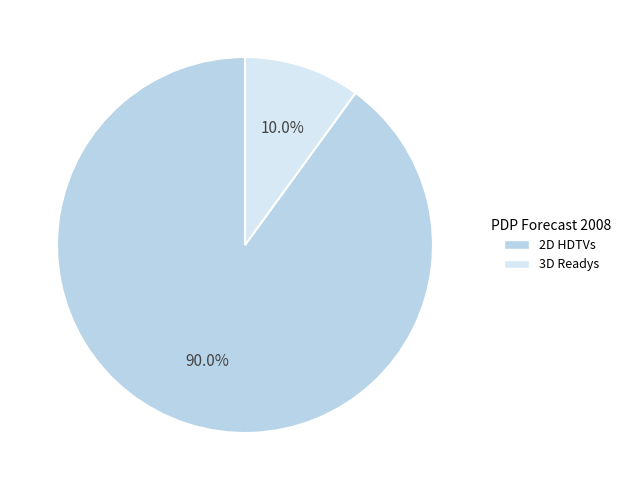

How many segments does this pie chart have?

2